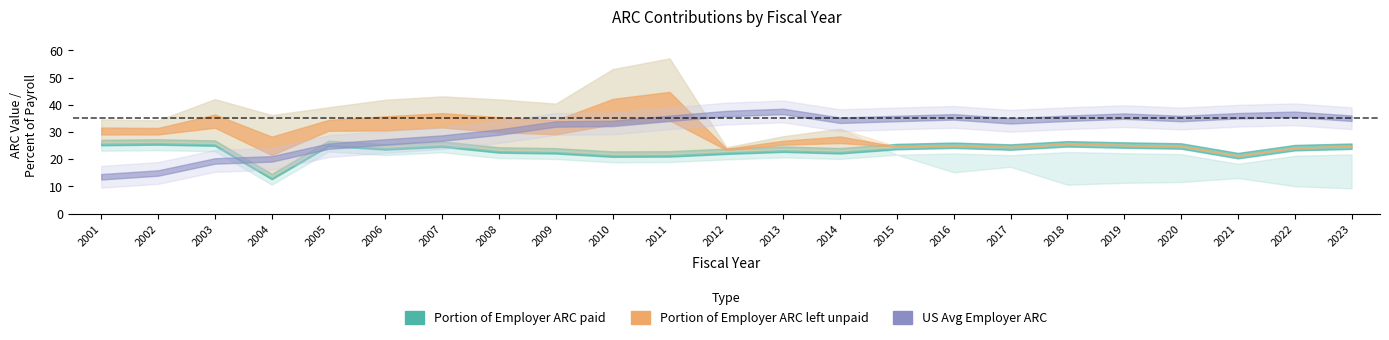

In US Avg Employer ARC, how many points are higher than both neighbors (excluding endpoints)?

4